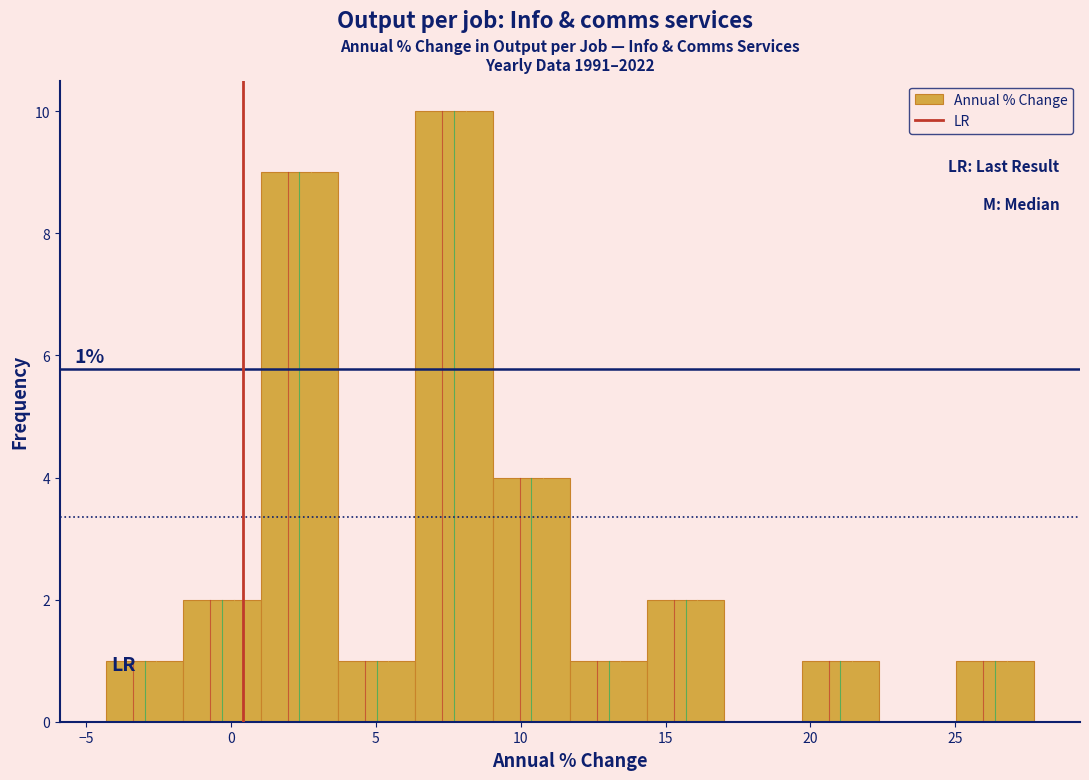

Which range on the x-axis has the tallest bar?

6.5 to 9.0